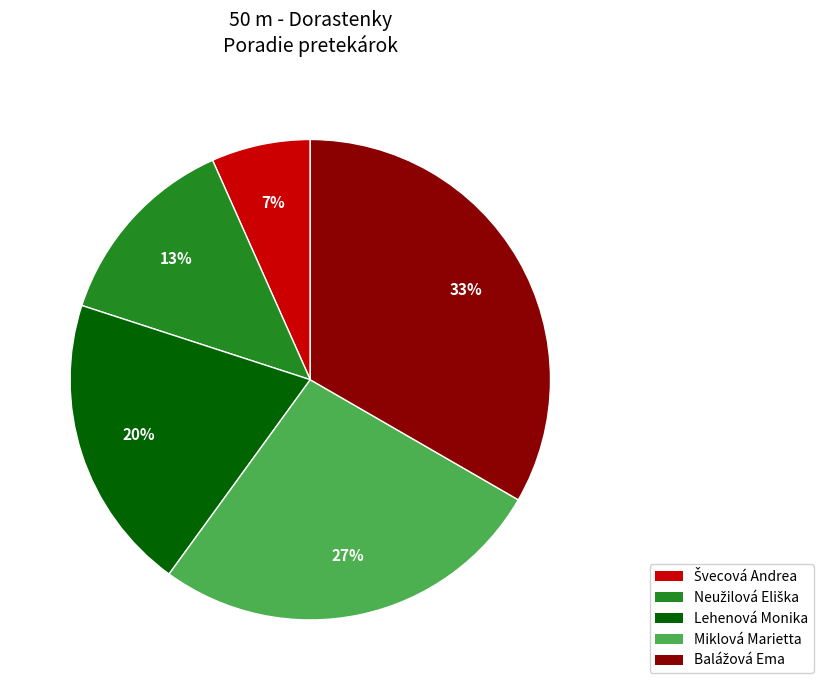

To the nearest percent, what is the average slice percentage?

20%